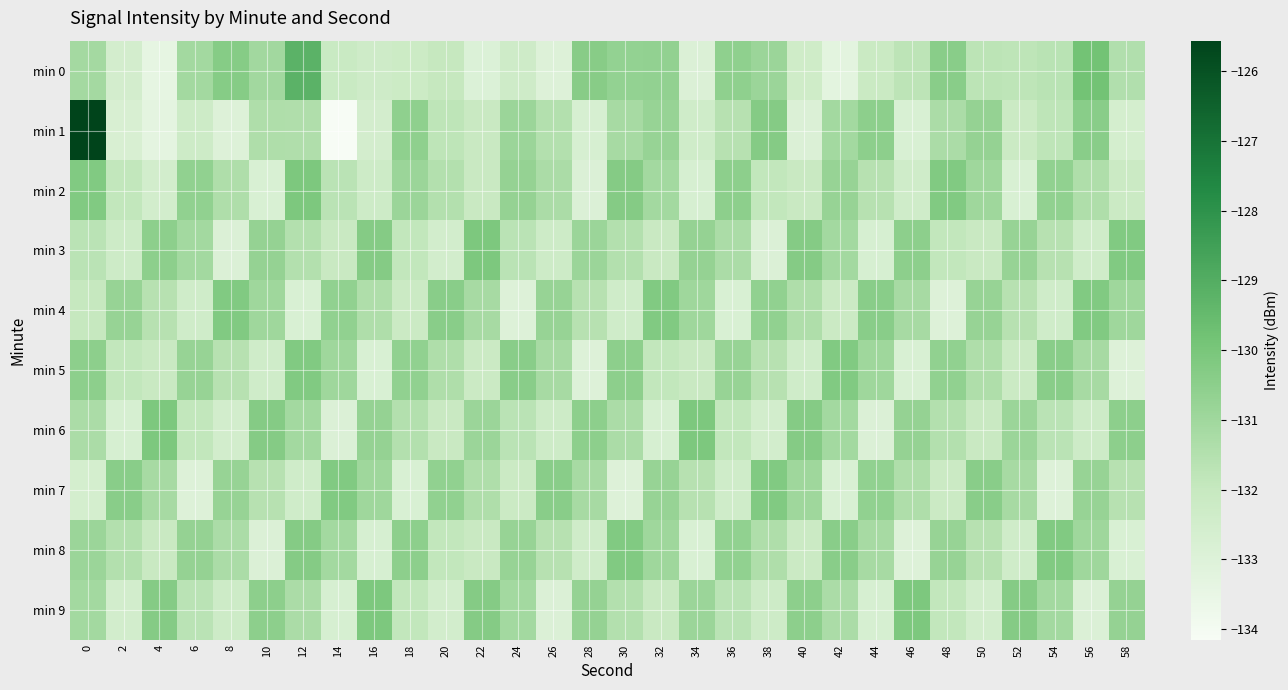

Which has a higher value, 58 or 6?

6